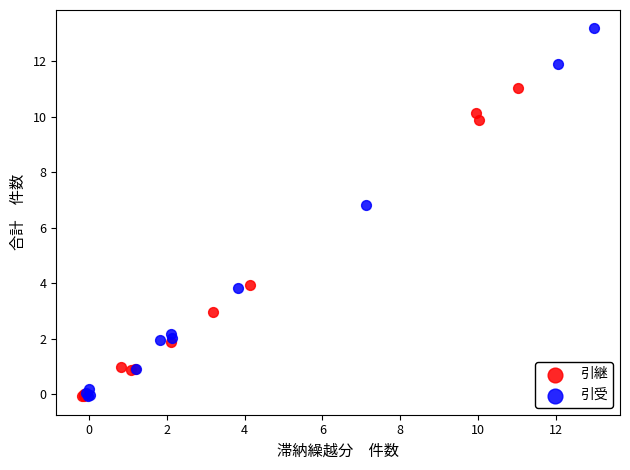

Which series contains the highest Y value?

引受